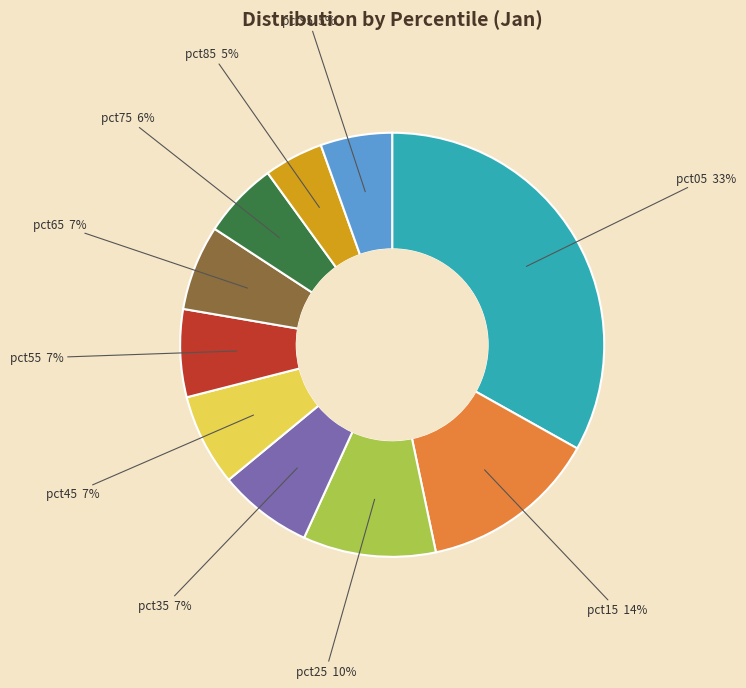

Does any single category account for the majority?

No